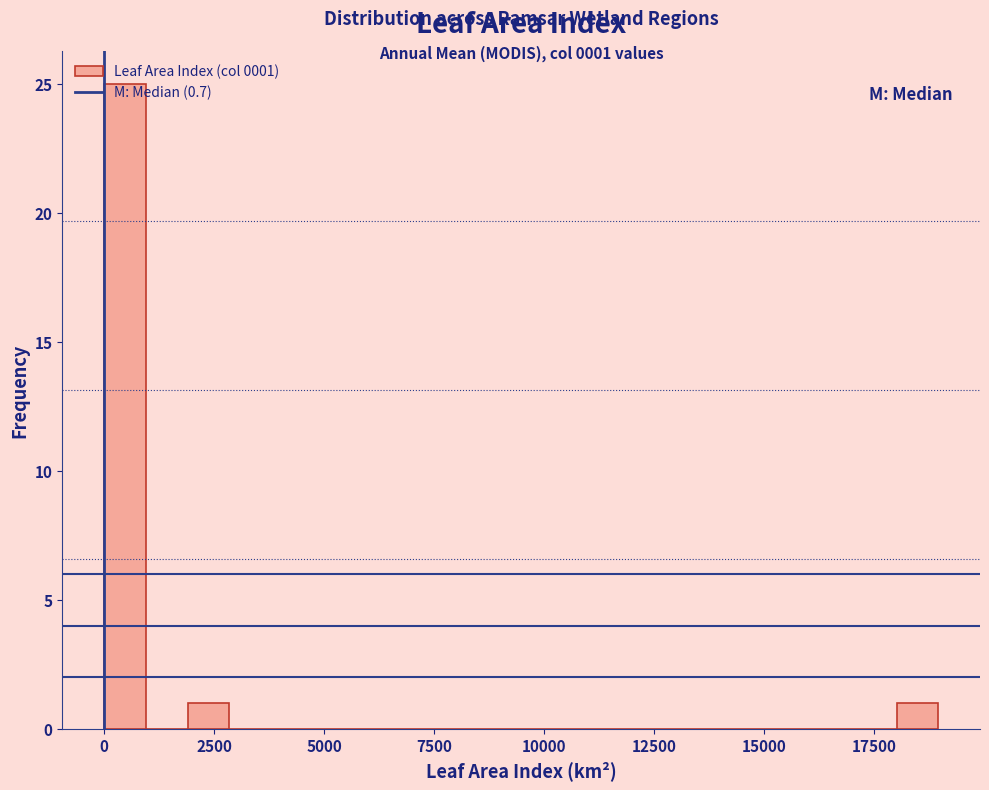

Read against the x-axis, roughly where is the centre of the tallest bar?

500